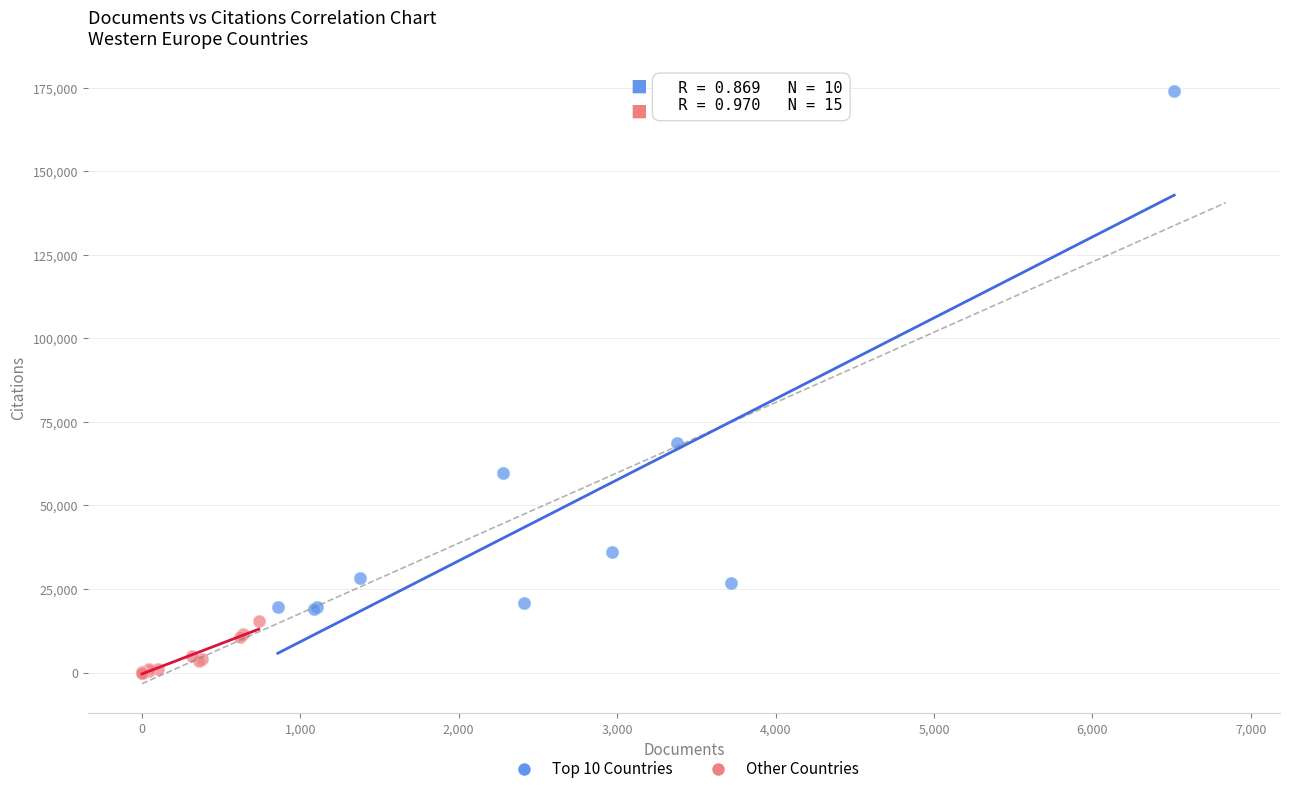

What are all the series names shown in the legend?

Top 10 Countries, Other Countries